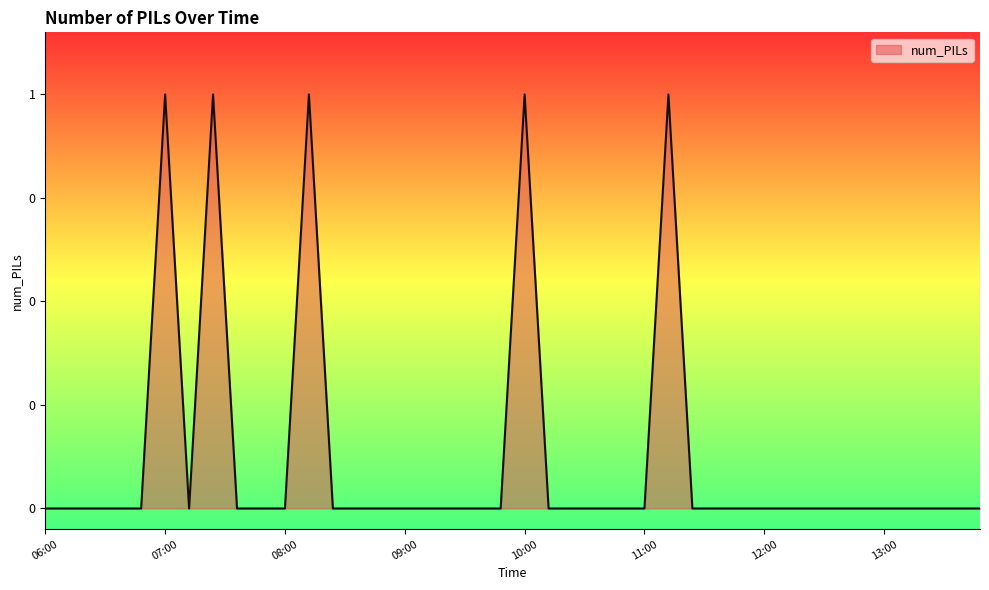

Does the chart display data point markers on the line(s)?

No